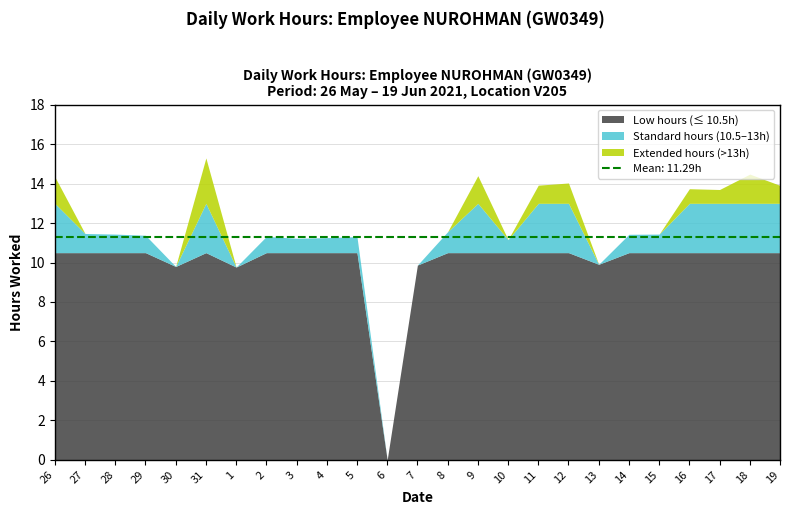

What is the average value?

11.7